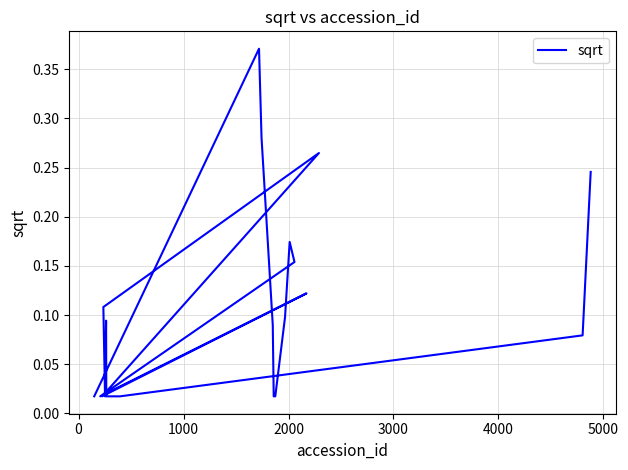

True or false: there are more than 1 points higher than both neighbors.

True